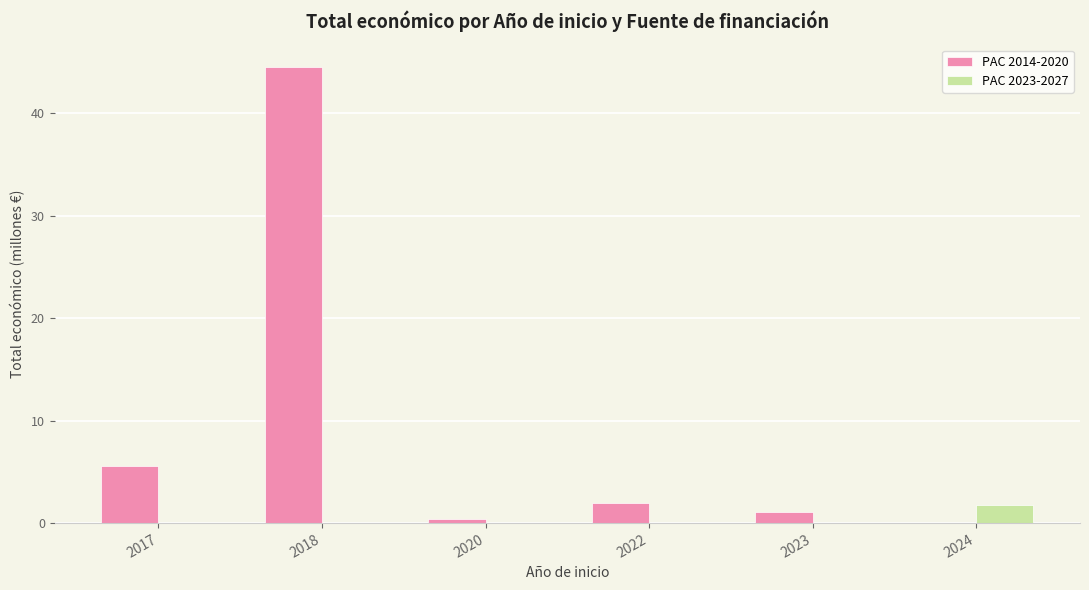

What is the average value of the PAC 2014-2020 series?

8.9